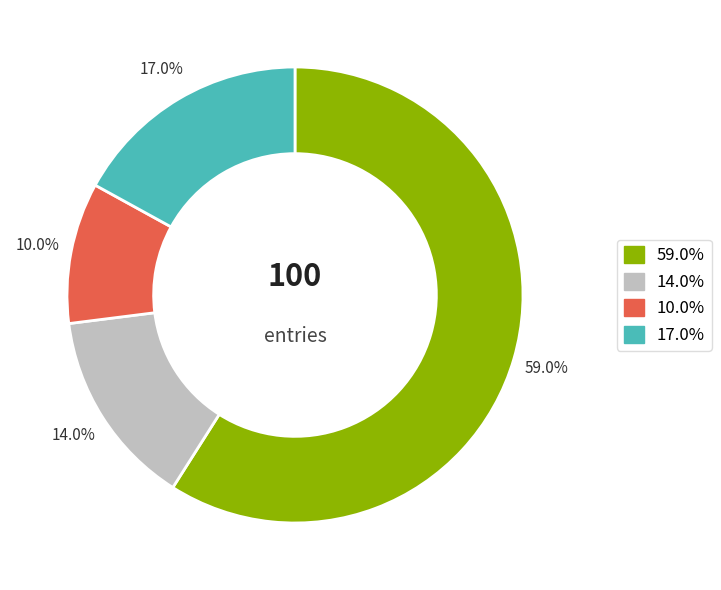

Is there any slice that represents more than half of the pie?

Yes